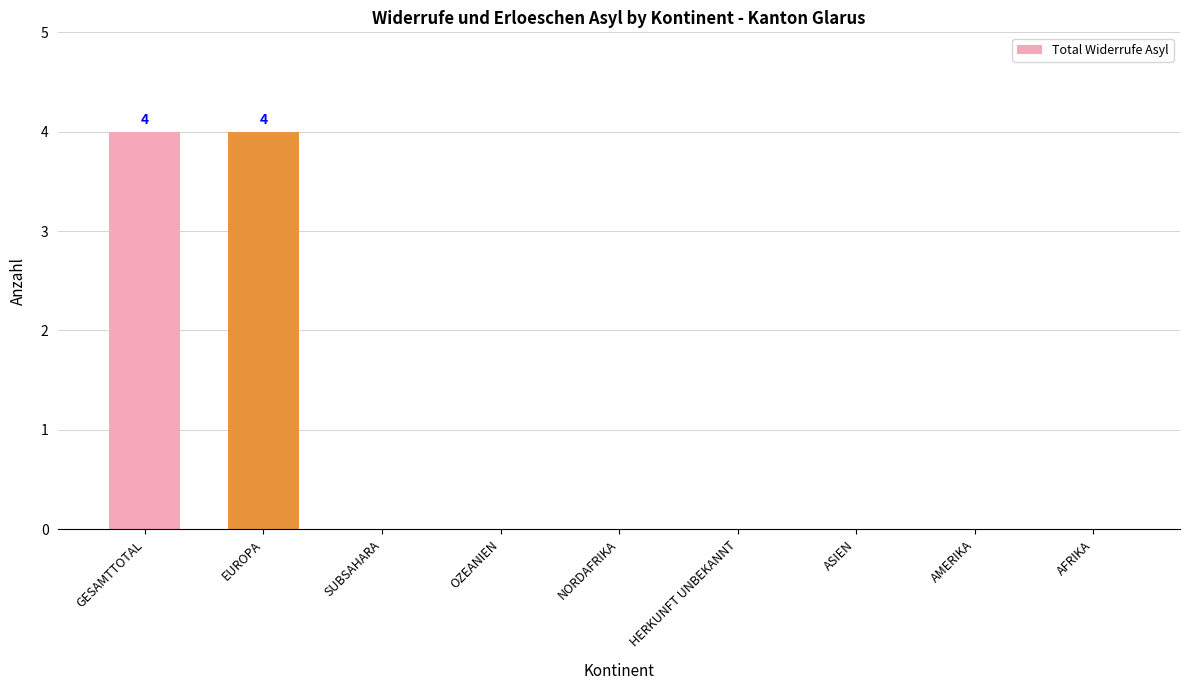

What is the maximum value shown in the chart?

4